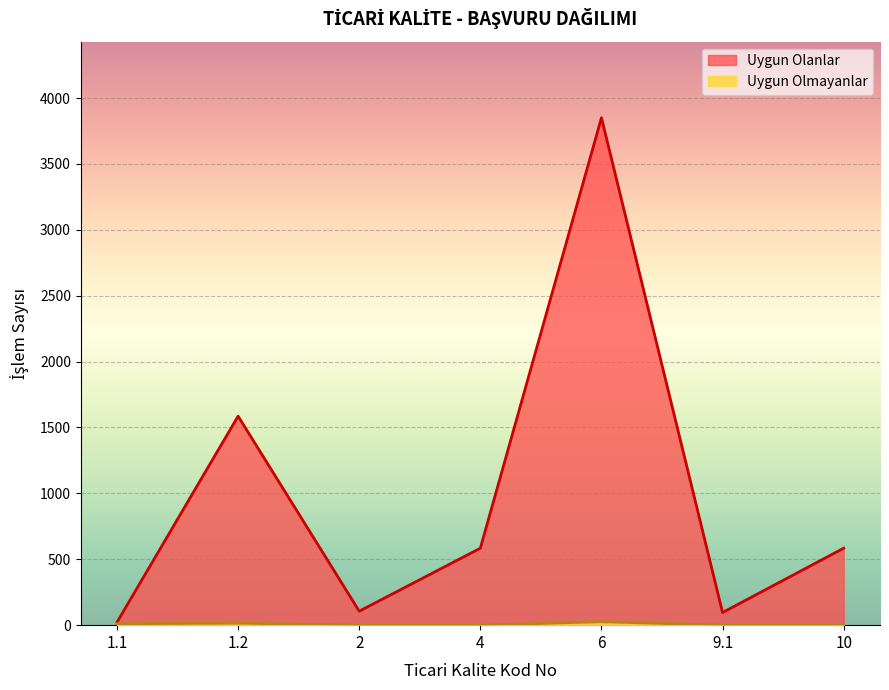

How many lines are shown in the chart?

2